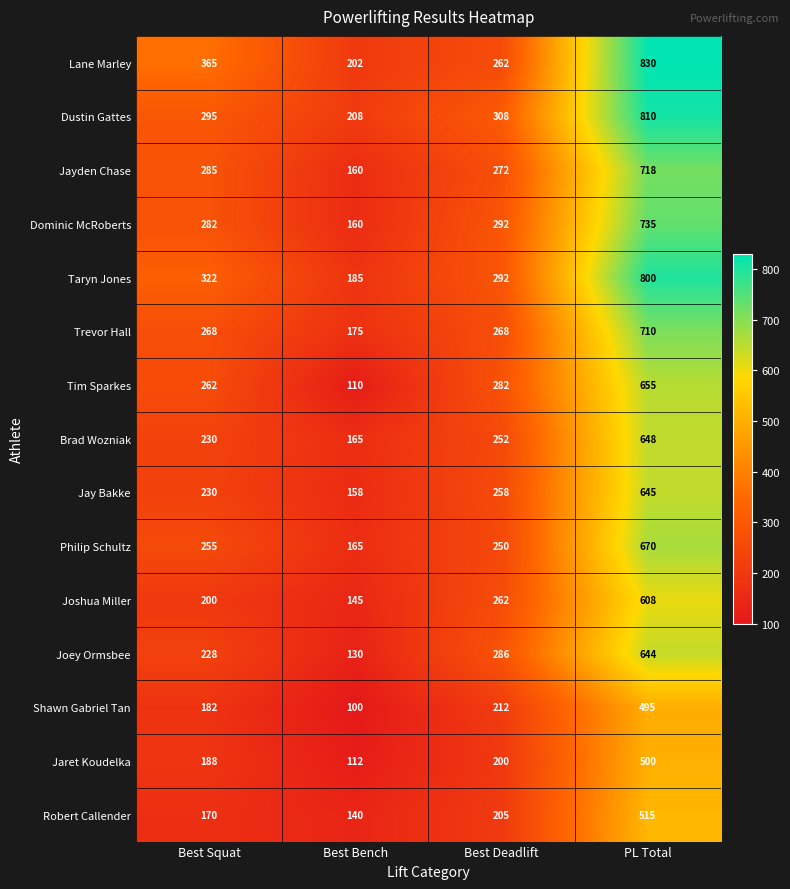

What is the sum of the Dominic McRoberts values at Best Deadlift and Best Bench?

452